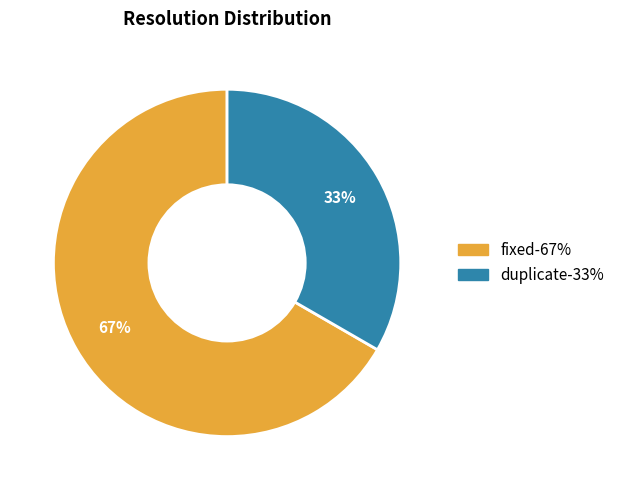

To the nearest percent, what is the average slice percentage?

50%